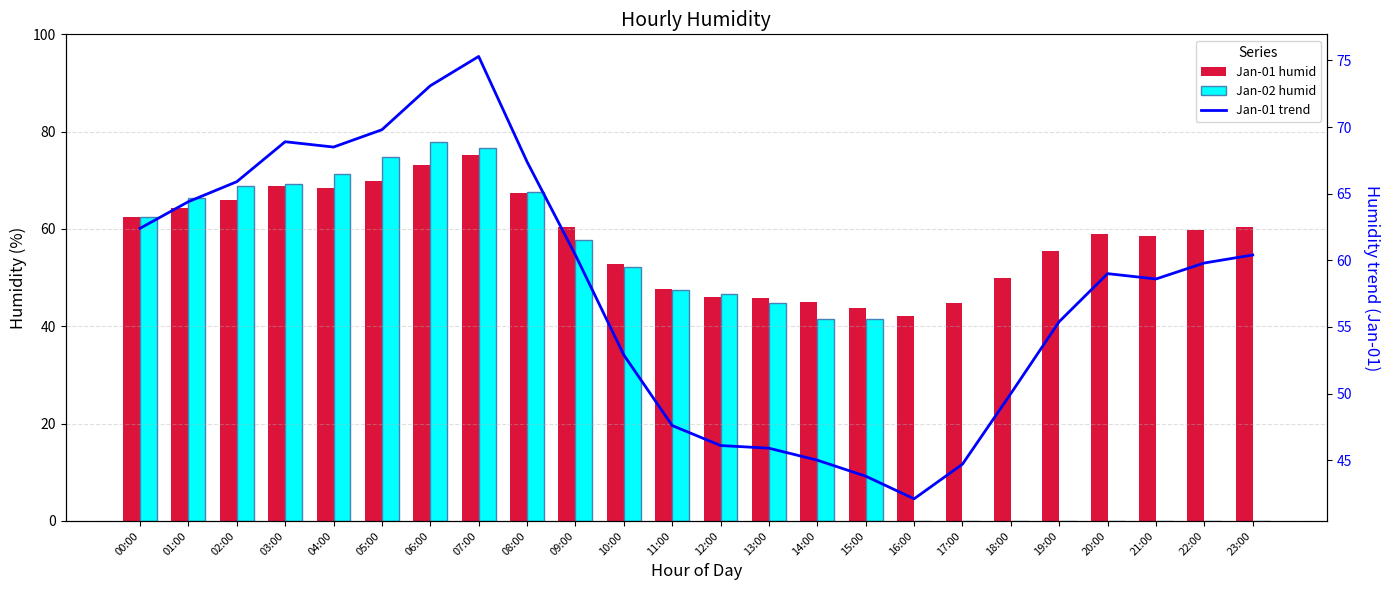

What is the difference between the Jan-01 humid values at 07:00 and 09:00?

14.9